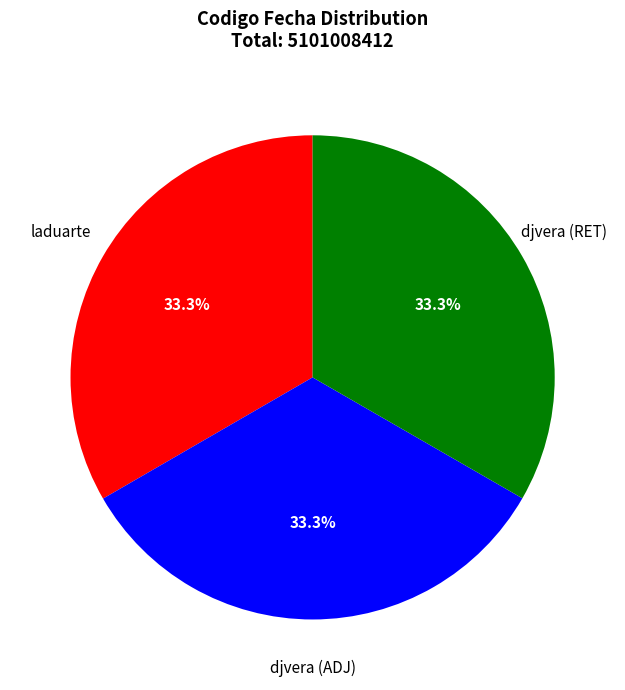

Is there a majority slice in this chart?

No